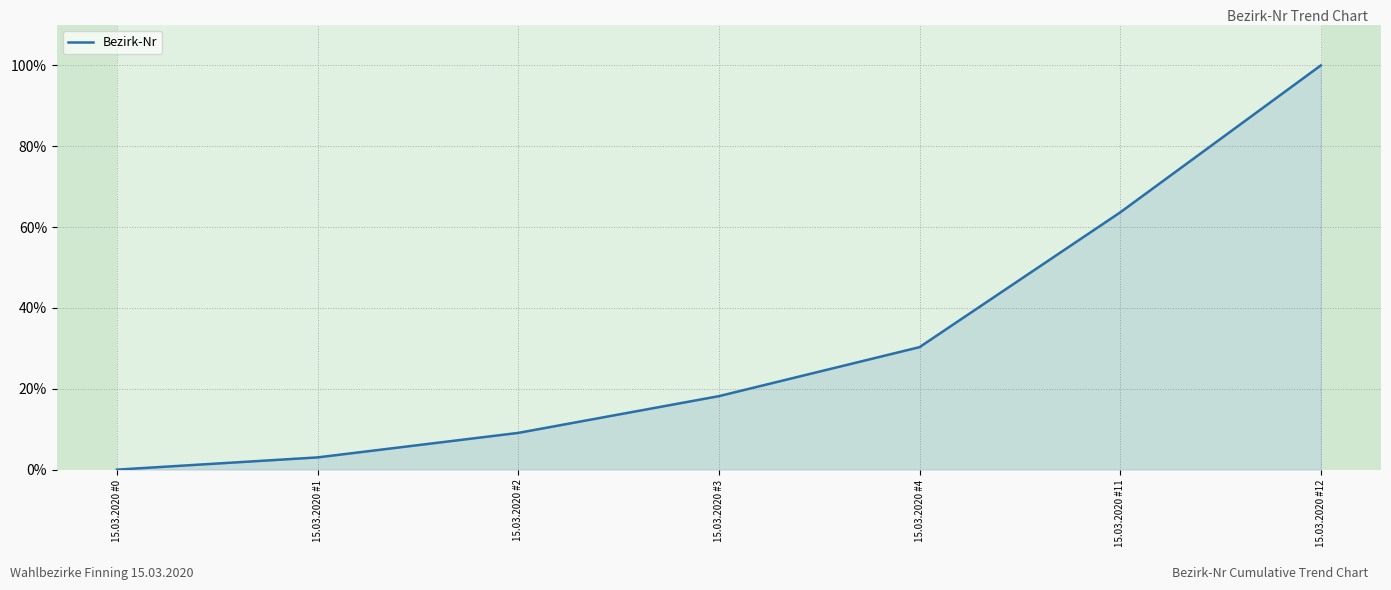

What is the change in value from 15.03.2020 #0 to 15.03.2020 #3?

+18.2